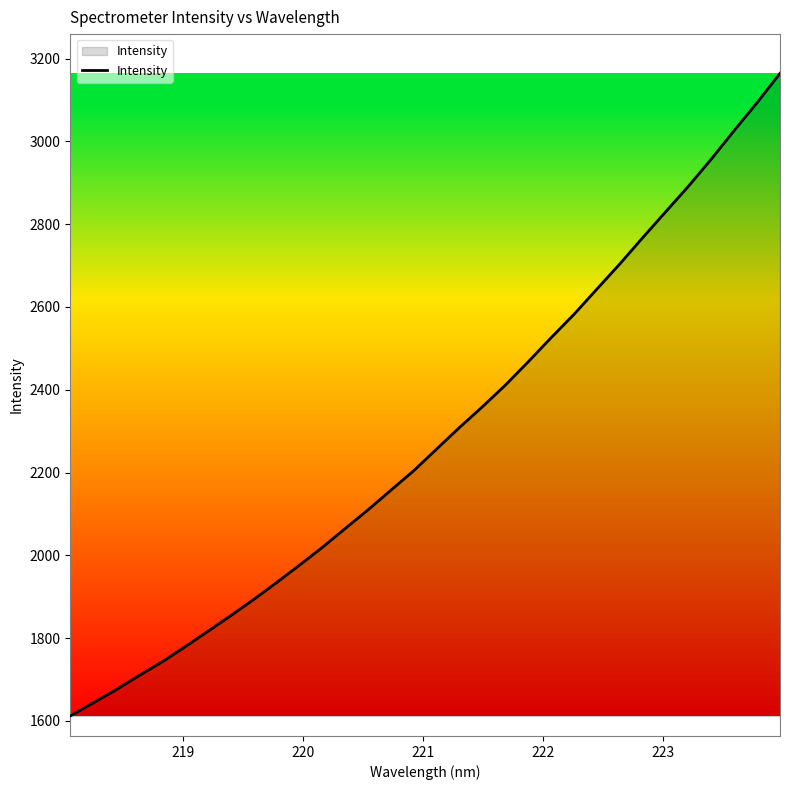

What is the greatest value displayed?

3164.3